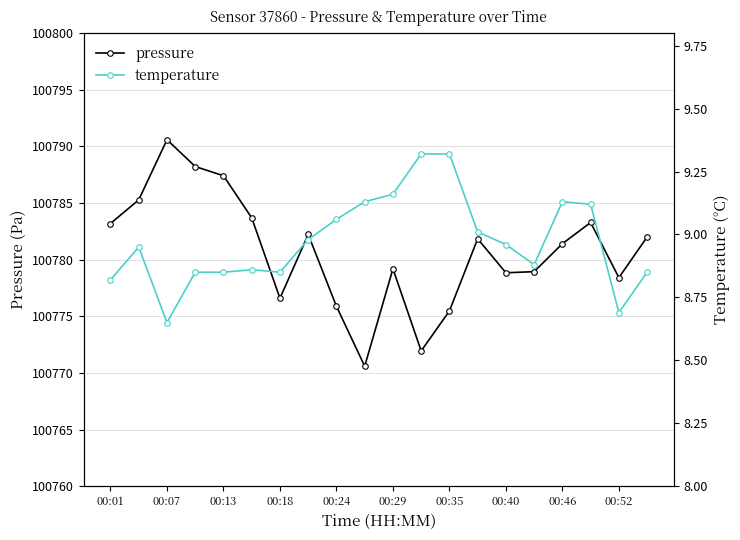

What is the difference between the second highest and minimum values in the temperature series?

0.7